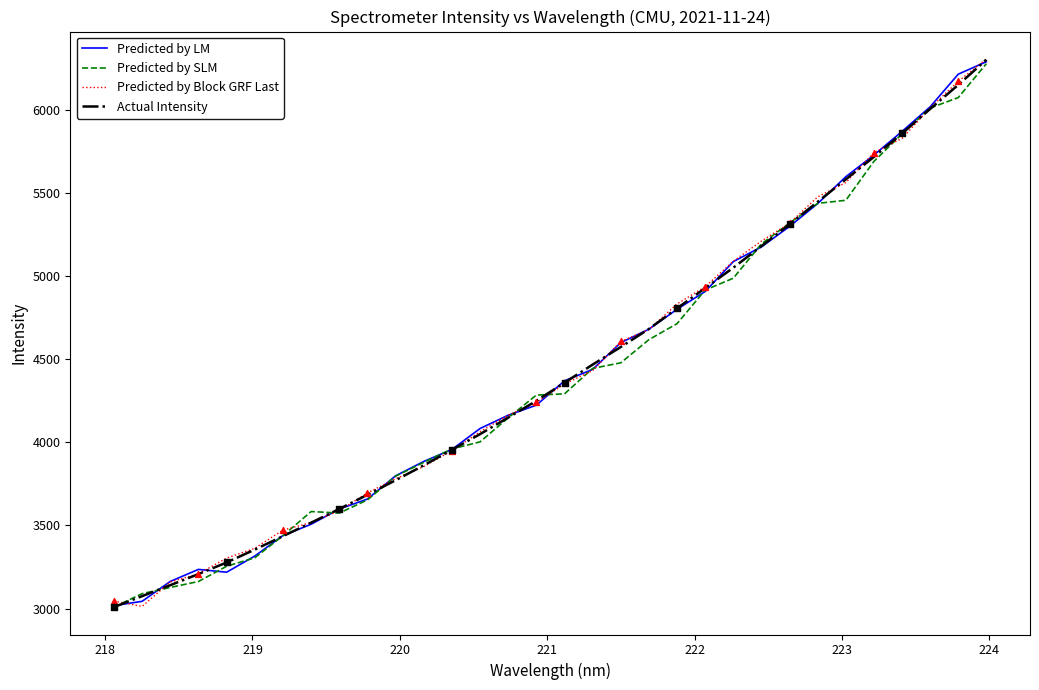

What is the highest value of the Actual Intensity series?

6301.5